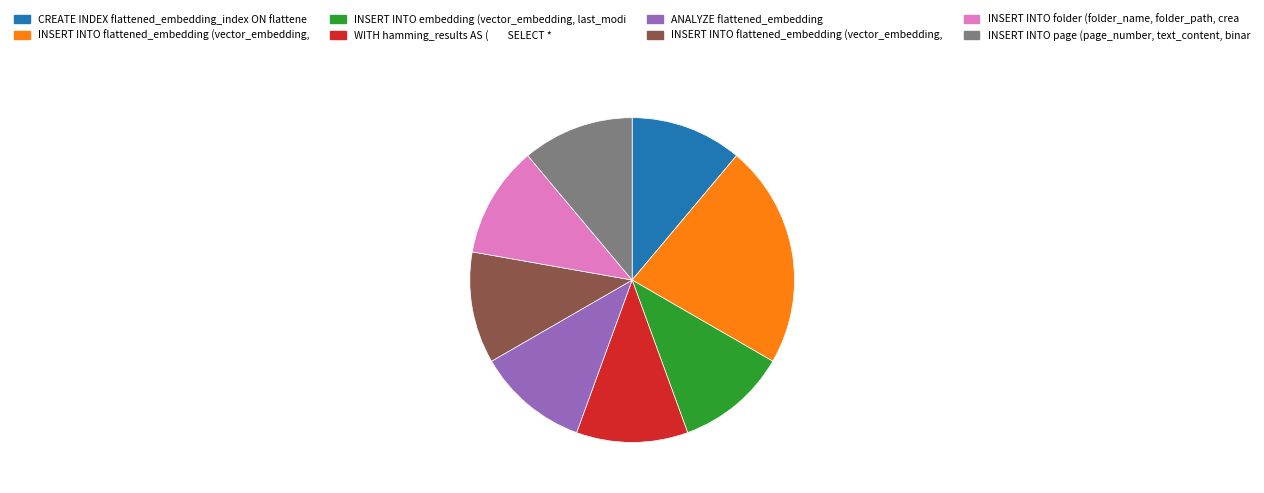

Does any single category account for the majority?

No